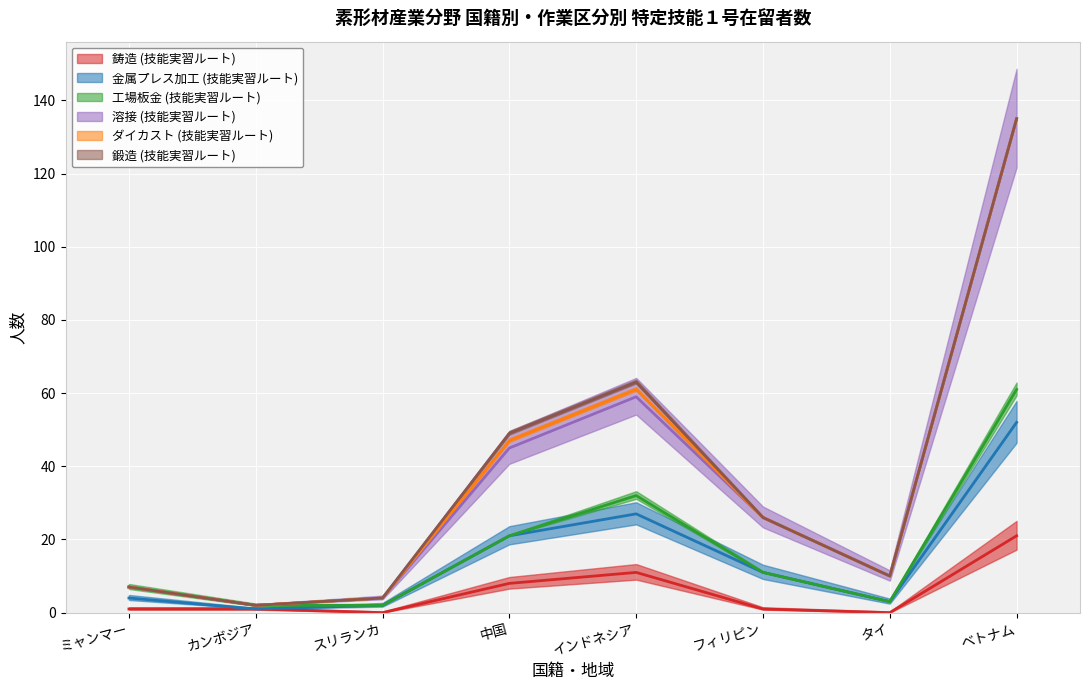

What is the sum of the 金属プレス加工 (技能実習ルート) values at フィリピン and 中国?

32